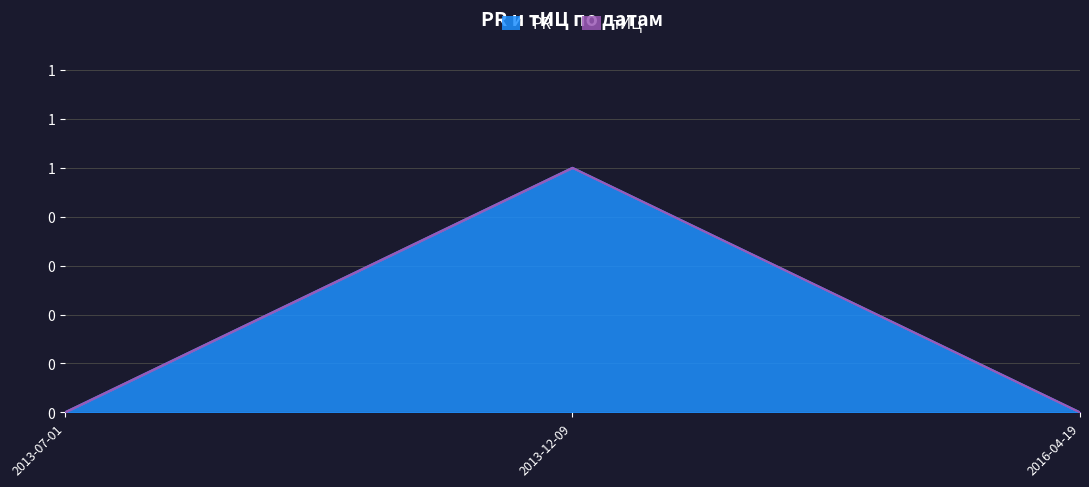

At which category does the chart reach its peak across all series?

2013-12-09